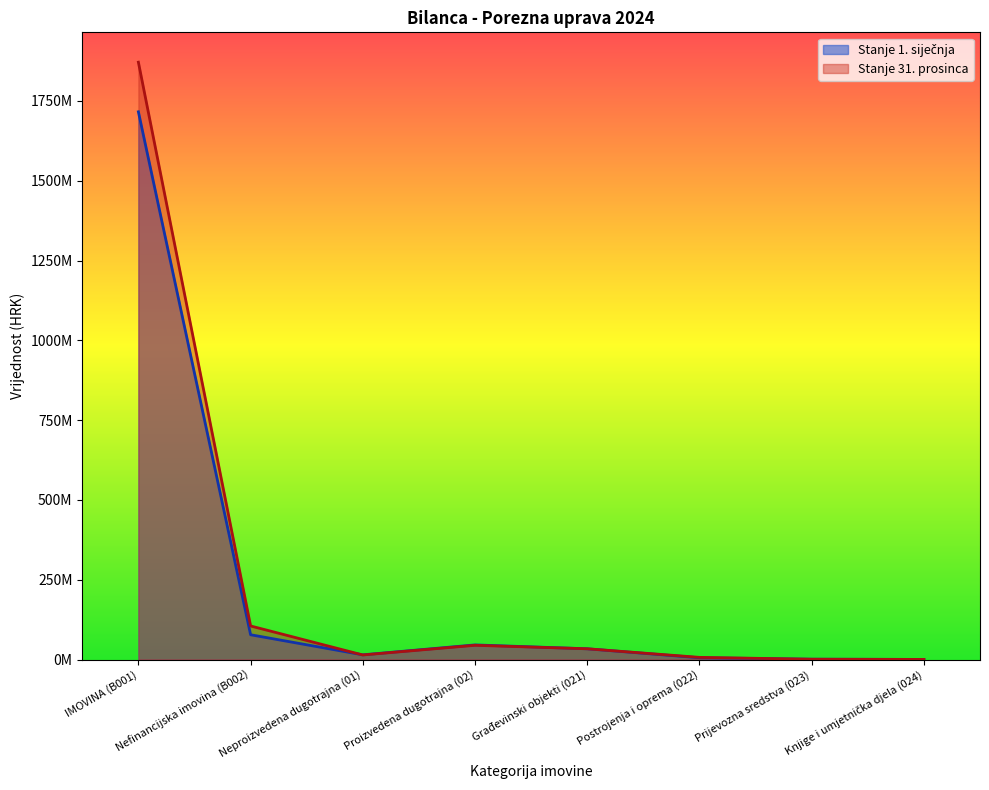

Reading left to right, extract all data points from this chart.

Stanje 1. siječnja: 1715974038.9	77636595.2	14759627.6	45786516.4	33666451.2	5549672.7	1118715.9	339893.8
Stanje 31. prosinca: 1871366114.9	105149005.5	14299442.8	44565870.0	33670948.1	6783347.4	882671.3	339893.8